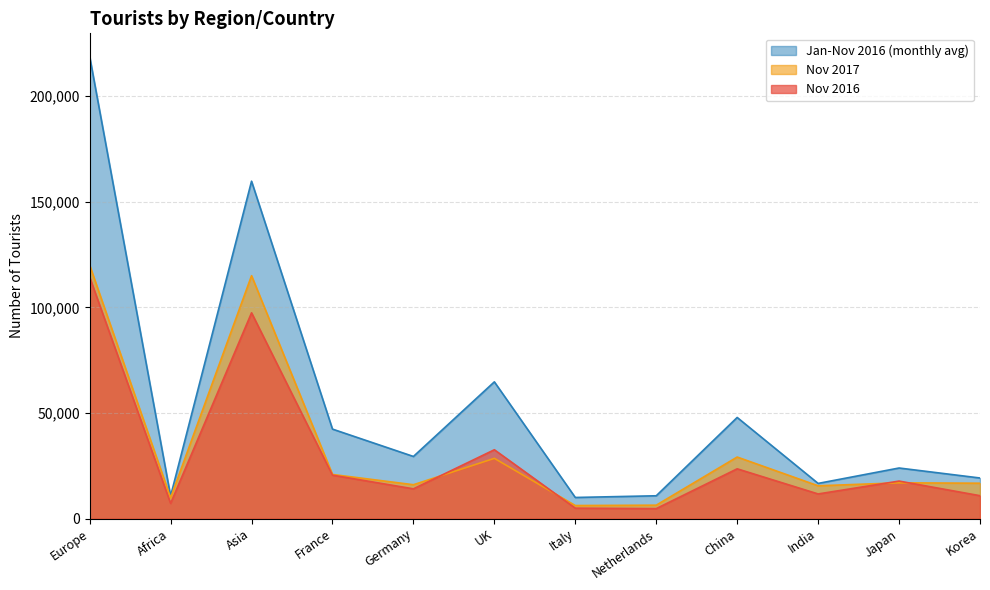

Which series has the widest spread of values?

Jan-Nov 2016 (monthly avg)